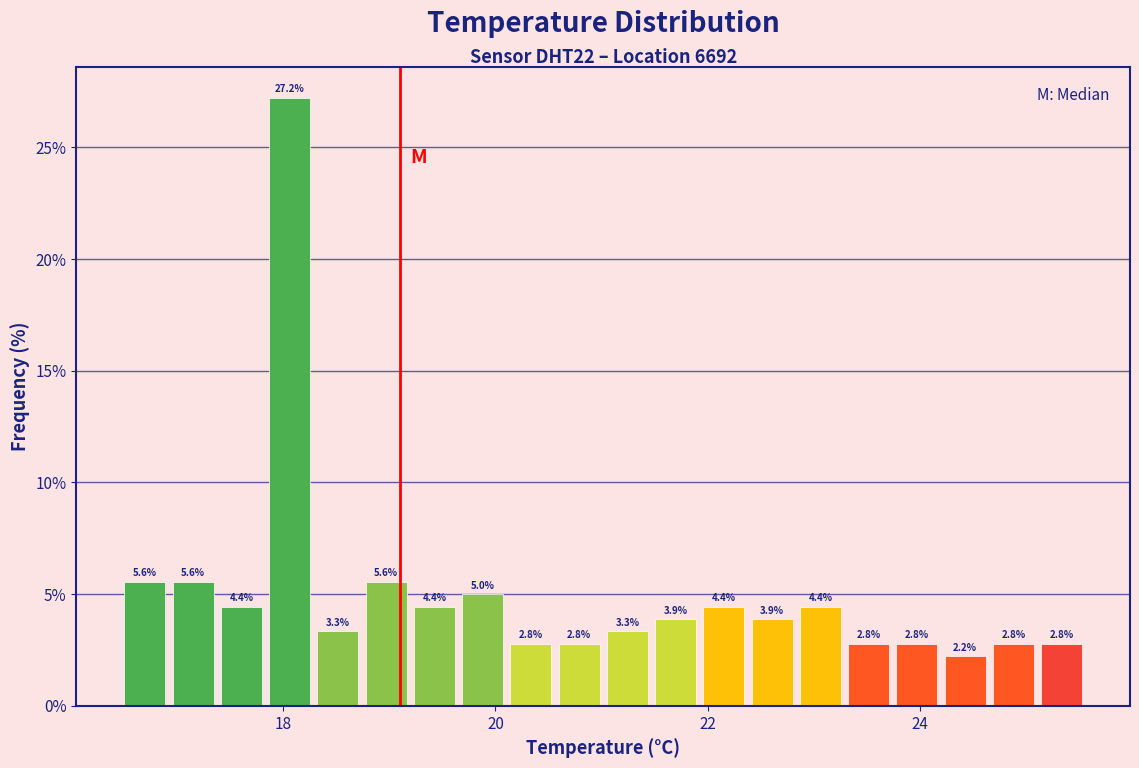

Around what value on the x-axis is the tallest bar? Give the approximate position of its centre, as read against the axis.

18.0